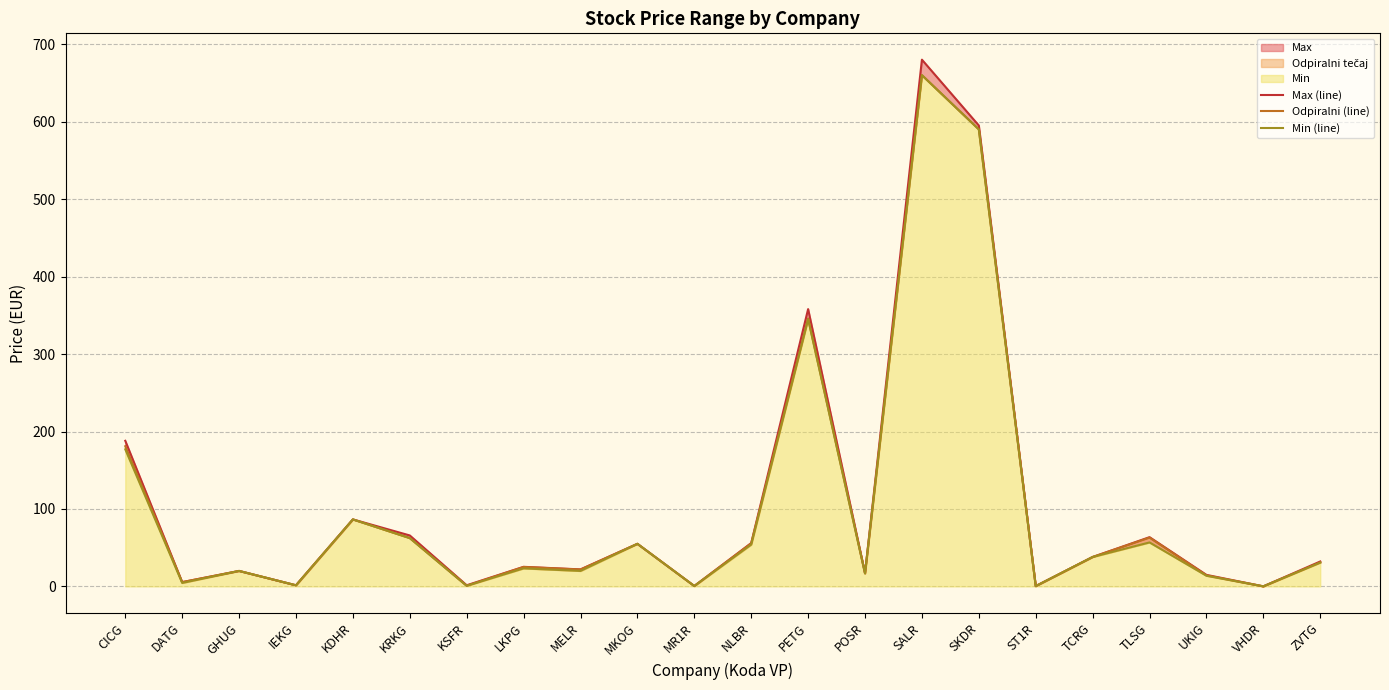

List the series in order of their peak value, lowest first.

Odpiralni (line), Min (line), Max (line)